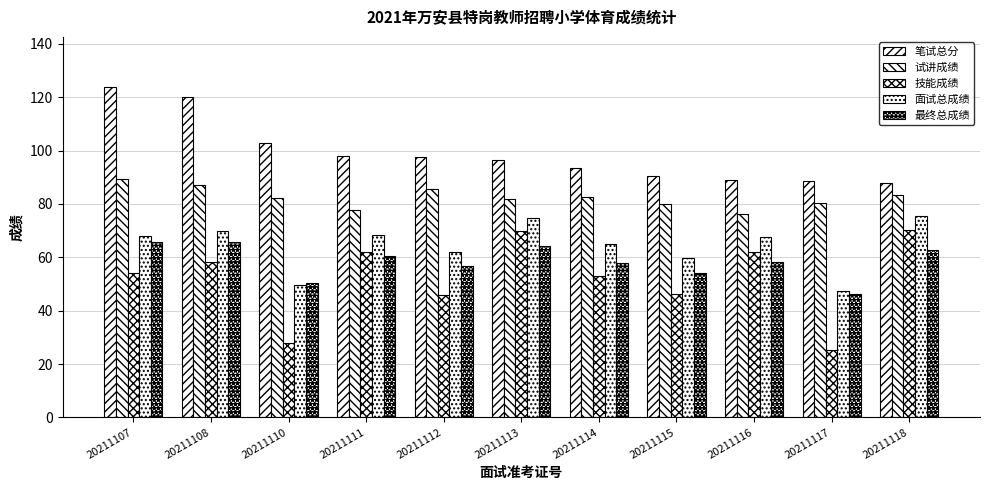

At which label does 最终总成绩 reach its peak?

20211108